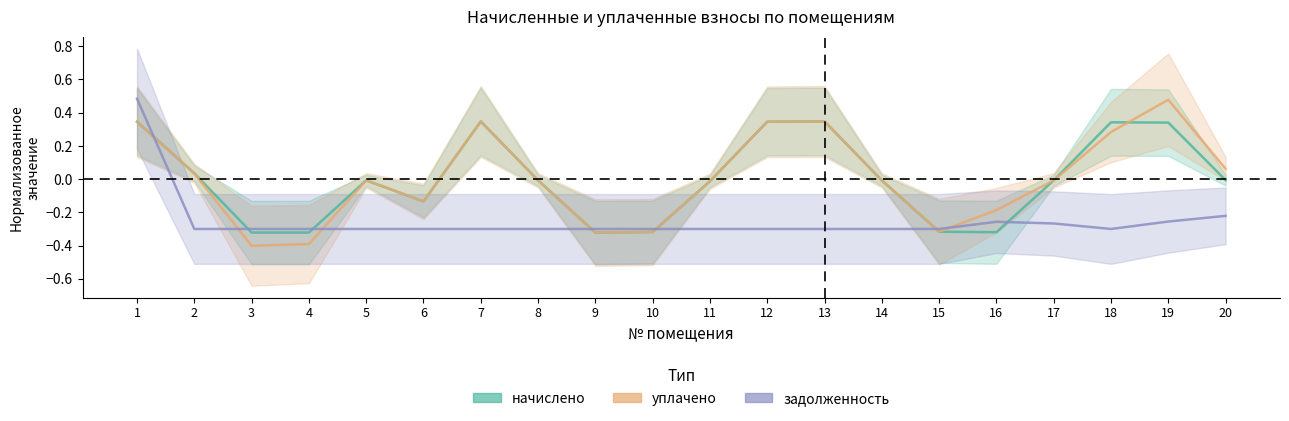

Reading right to left, list all the values displayed in this chart.

начислено: 20=-0.0	19=0.3	18=0.3	17=-0.0	16=-0.3	15=-0.3	14=-0.0	13=0.3	12=0.3	11=-0.0	10=-0.3	9=-0.3	8=-0.0	7=0.3	6=-0.1	5=-0.0	4=-0.3	3=-0.3	2=0.0	1=0.3
уплачено: 20=0.1	19=0.5	18=0.3	17=-0.0	16=-0.2	15=-0.3	14=-0.0	13=0.3	12=0.3	11=-0.0	10=-0.3	9=-0.3	8=-0.0	7=0.3	6=-0.1	5=-0.0	4=-0.4	3=-0.4	2=0.0	1=0.3
задолженность: 20=-0.2	19=-0.3	18=-0.3	17=-0.3	16=-0.3	15=-0.3	14=-0.3	13=-0.3	12=-0.3	11=-0.3	10=-0.3	9=-0.3	8=-0.3	7=-0.3	6=-0.3	5=-0.3	4=-0.3	3=-0.3	2=-0.3	1=0.5